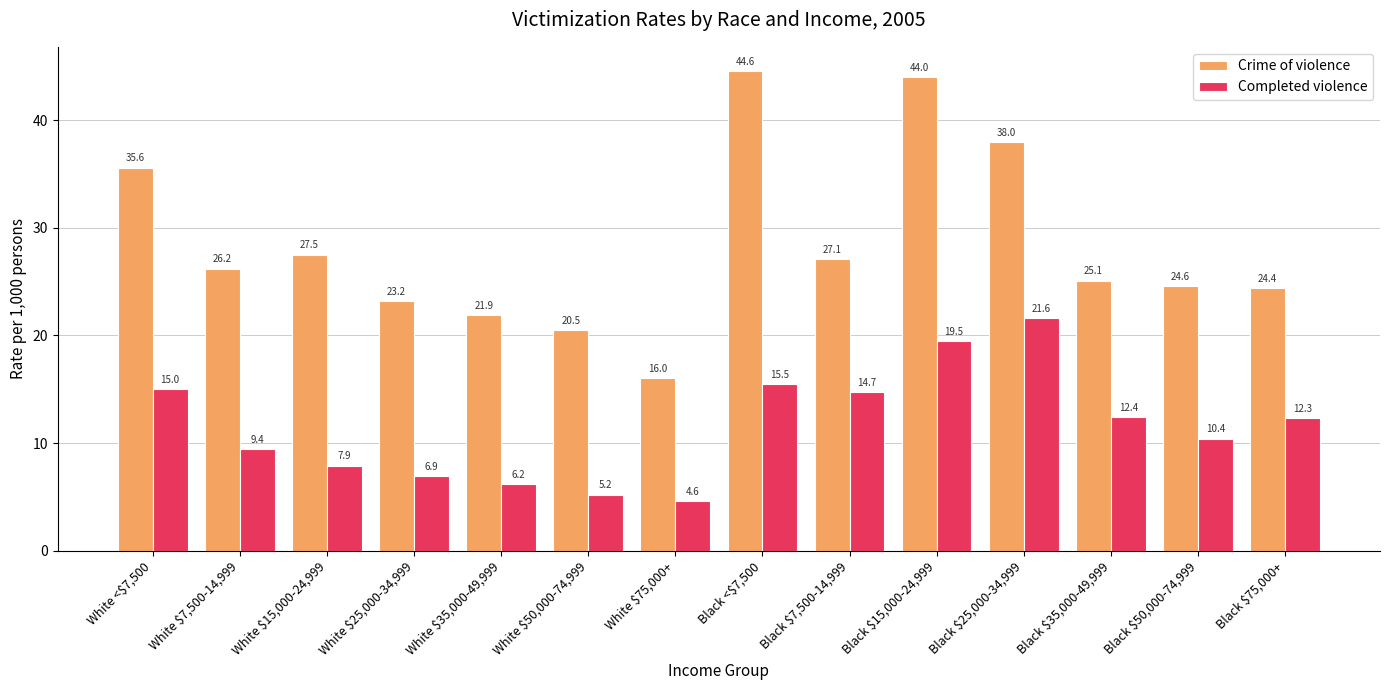

What value does the Crime of violence series have at Black $15,000-24,999?

44.0